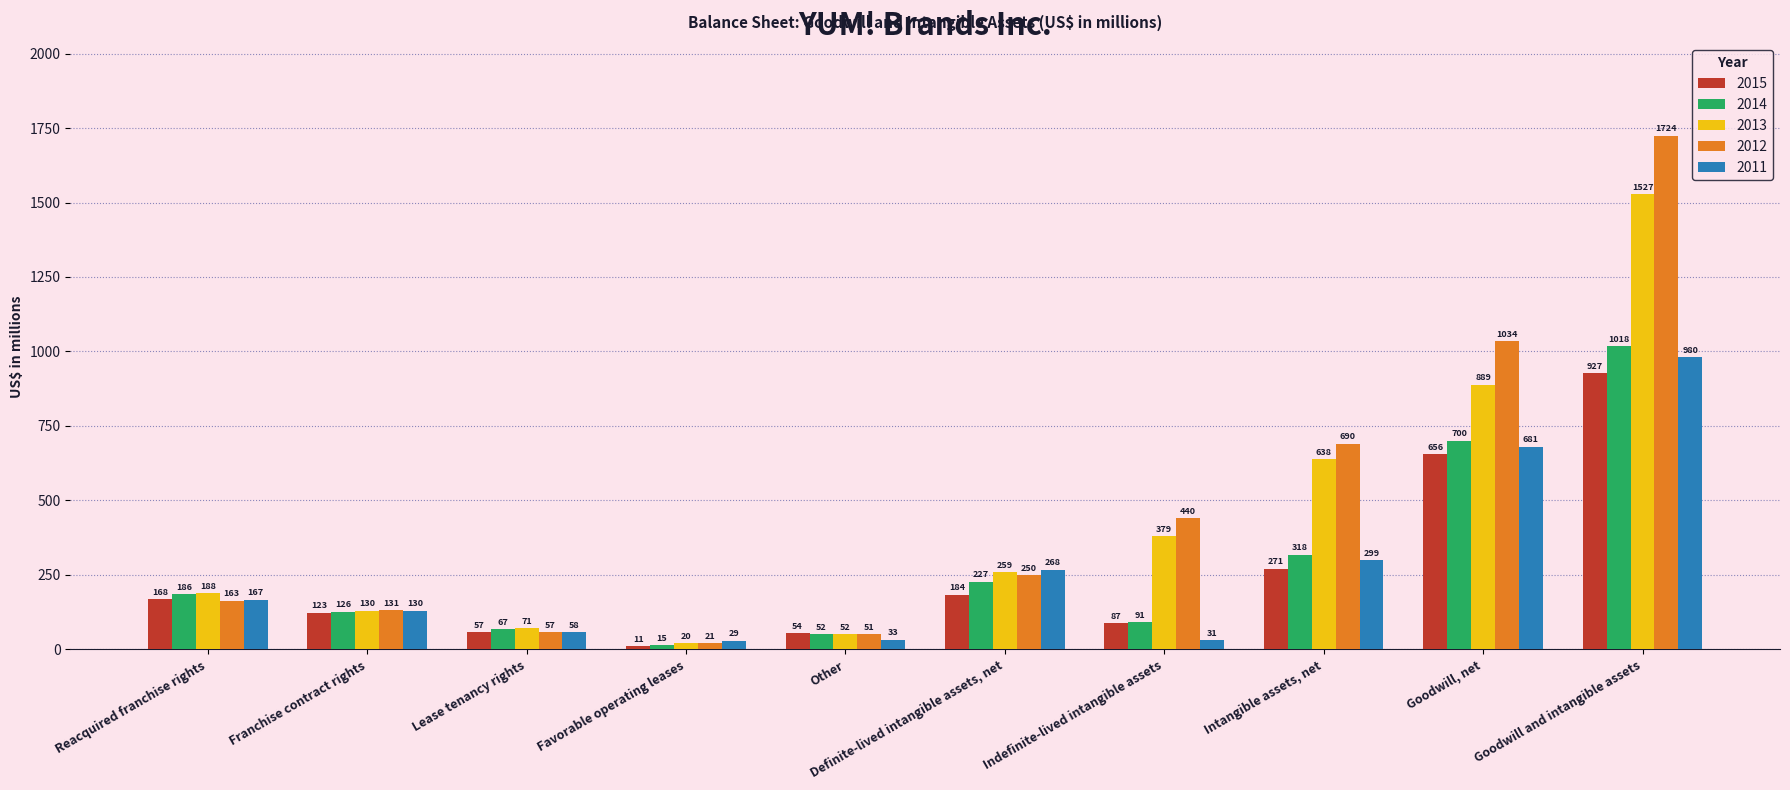

What is the average value of the 2013 series?

415